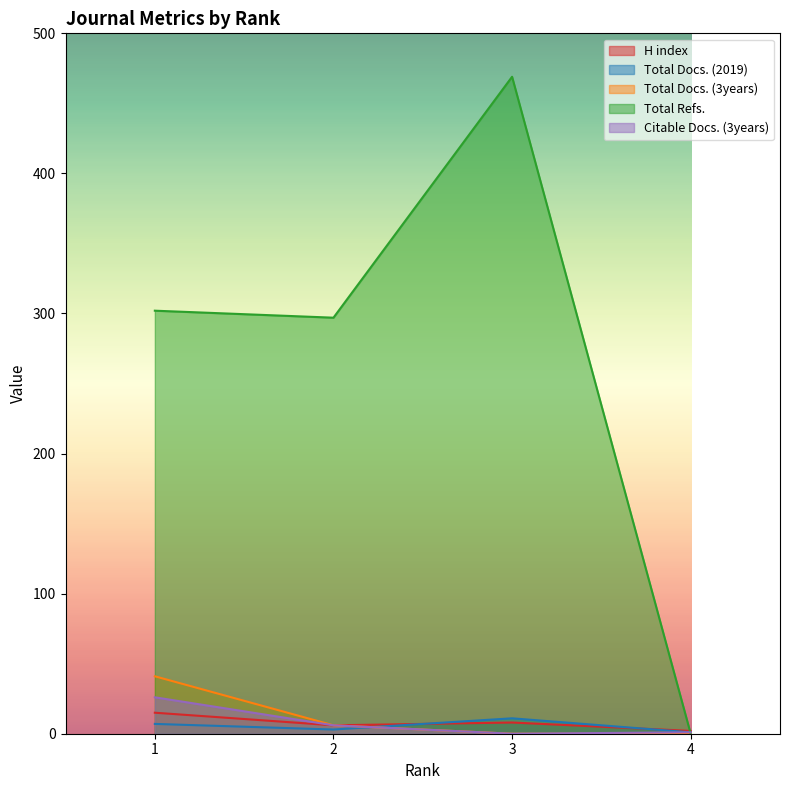

True or false: Total Docs. (3years) has more than 2 interior local peaks.

False